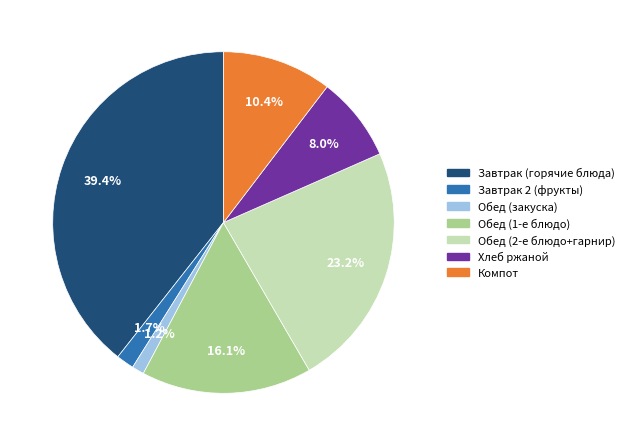

Does any single category account for the majority?

No